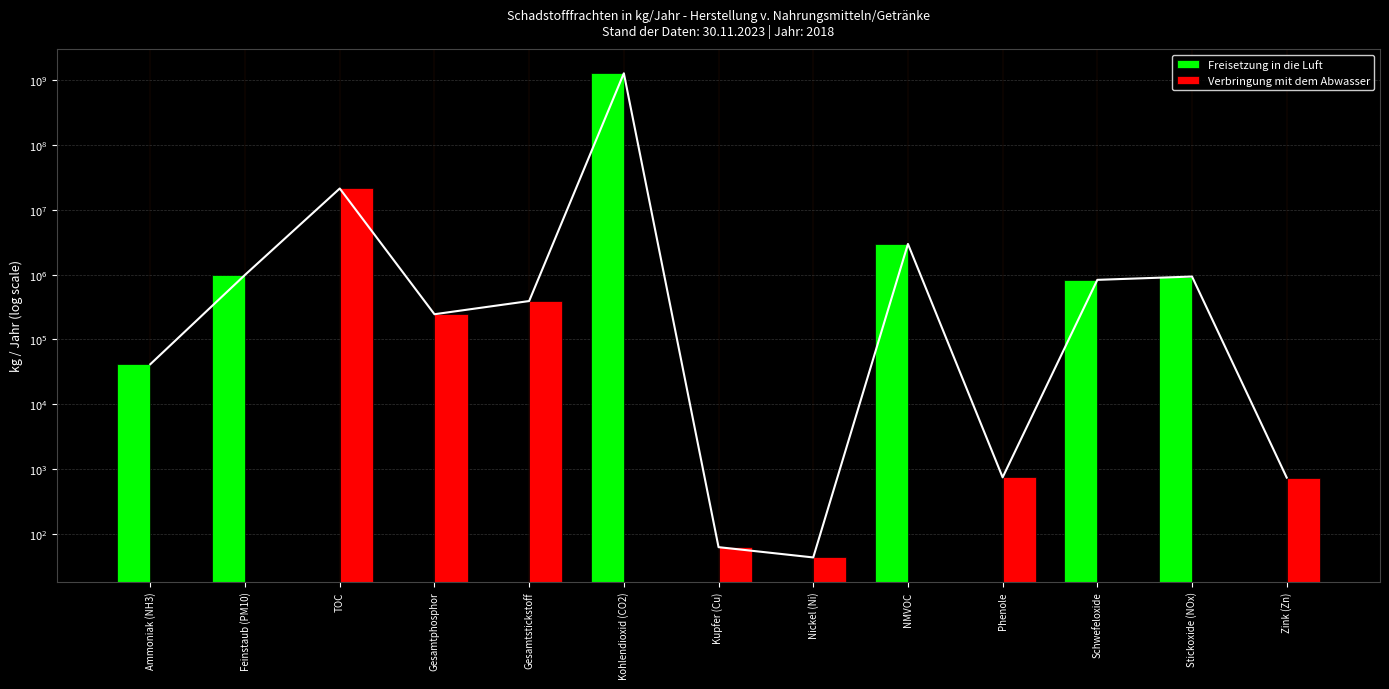

What are all the series names shown in the legend?

Freisetzung in die Luft, Verbringung mit dem Abwasser